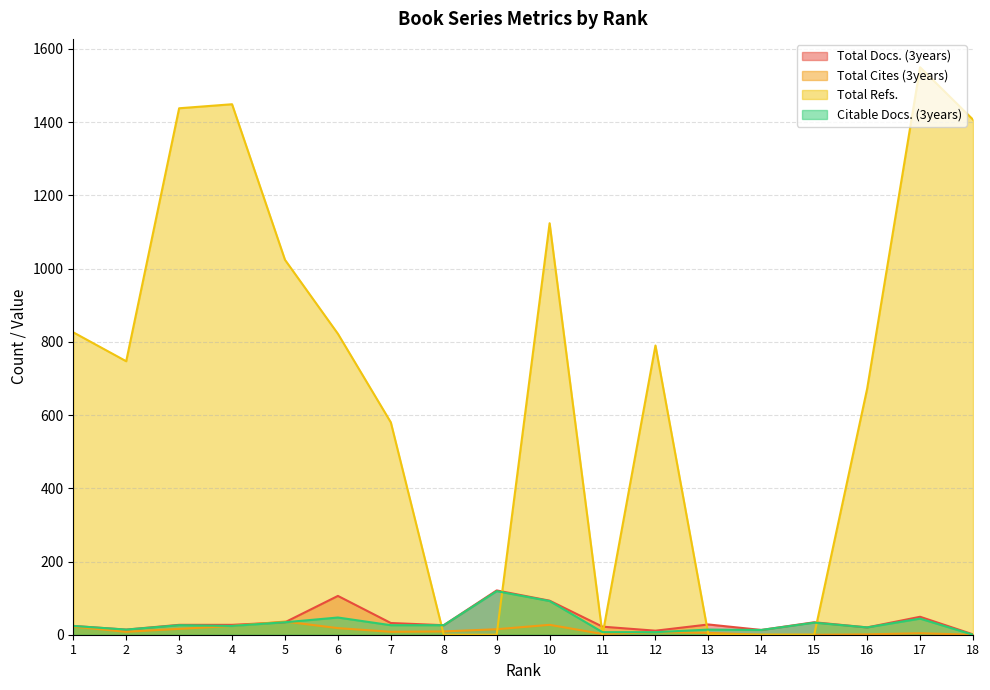

True or false: Citable Docs. (3years) has more than 1 points higher than both neighbors.

True